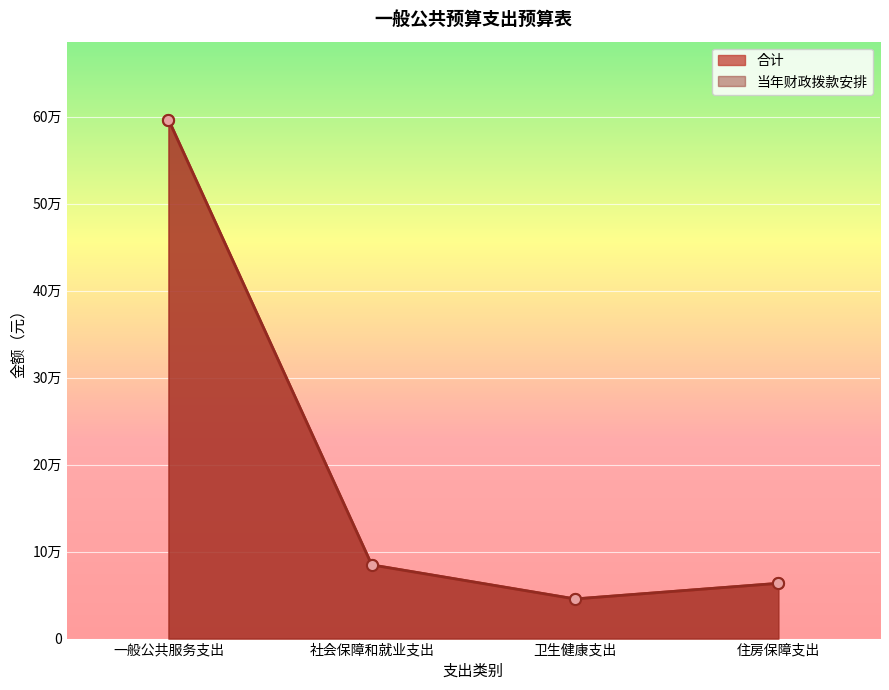

Between 卫生健康支出 and 一般公共服务支出, which is larger?

一般公共服务支出